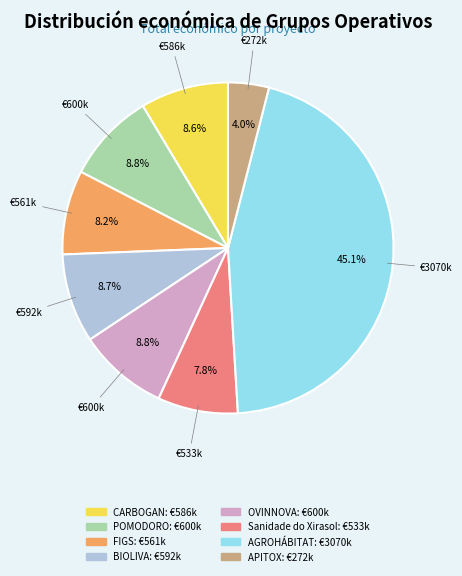

Is AGROHÁBITAT the majority of the pie?

No